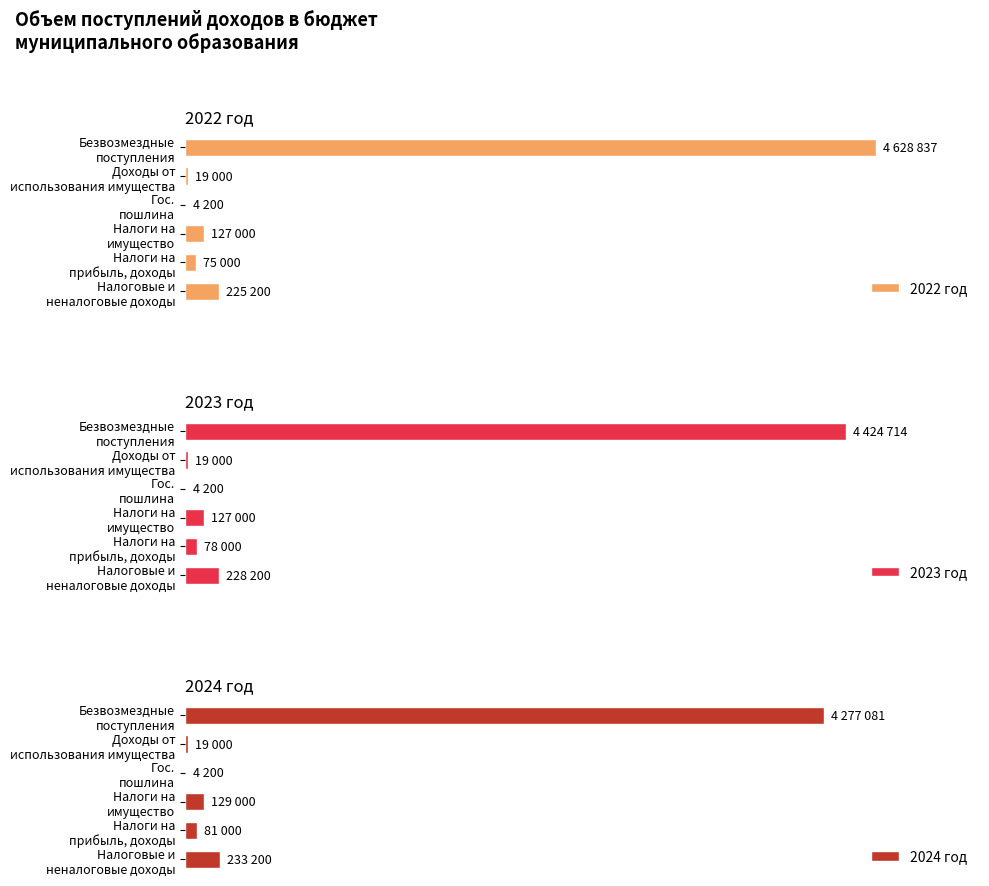

How many bars are there in total?

18